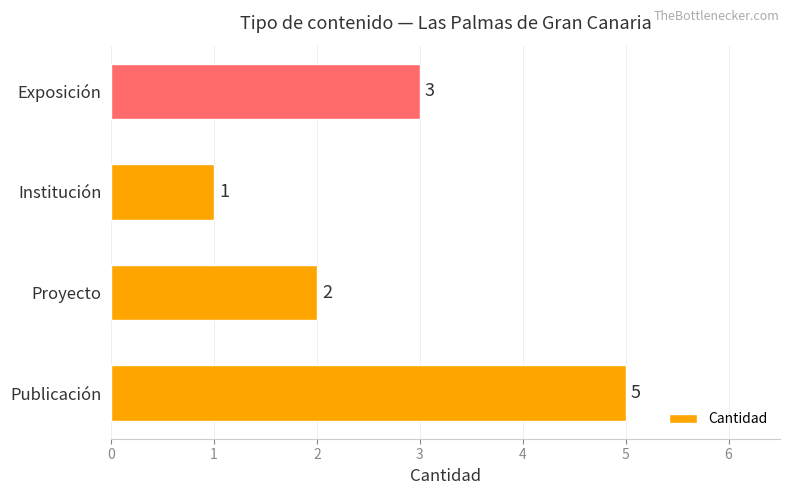

Where is the data nearest to the value 3?

Exposición